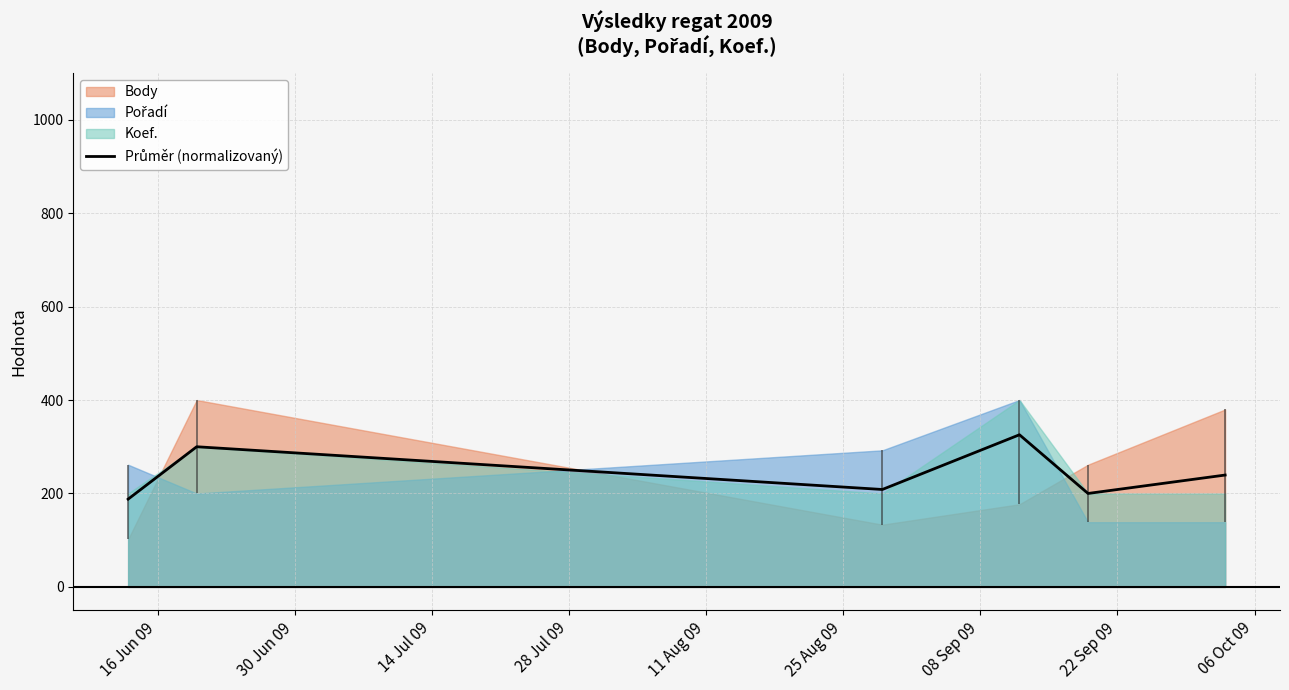

What is the difference between the maximum and minimum values?

137.8